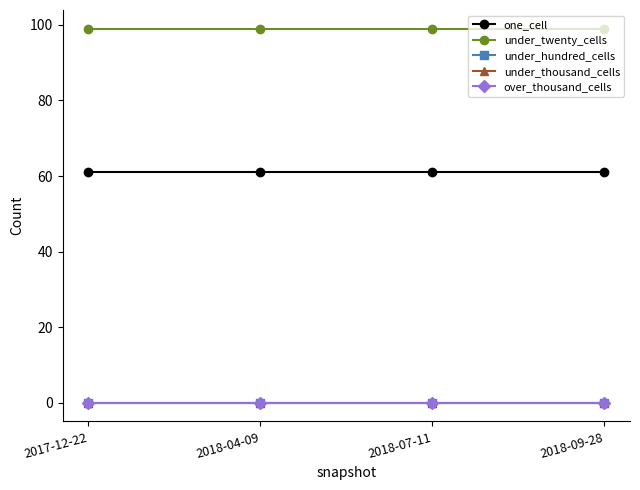

Which has a higher value, 2018-04-09 or 2018-09-28?

2018-04-09